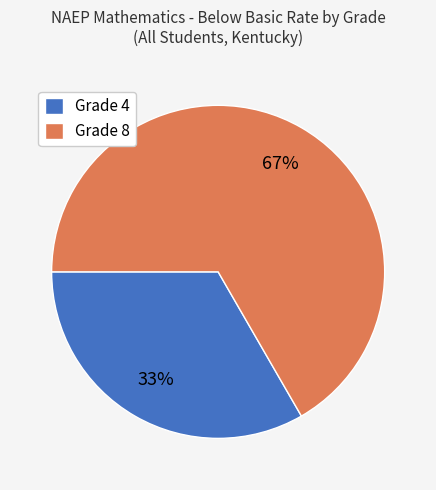

Combined, do Grade 8 and Grade 4 account for over 50%?

Yes